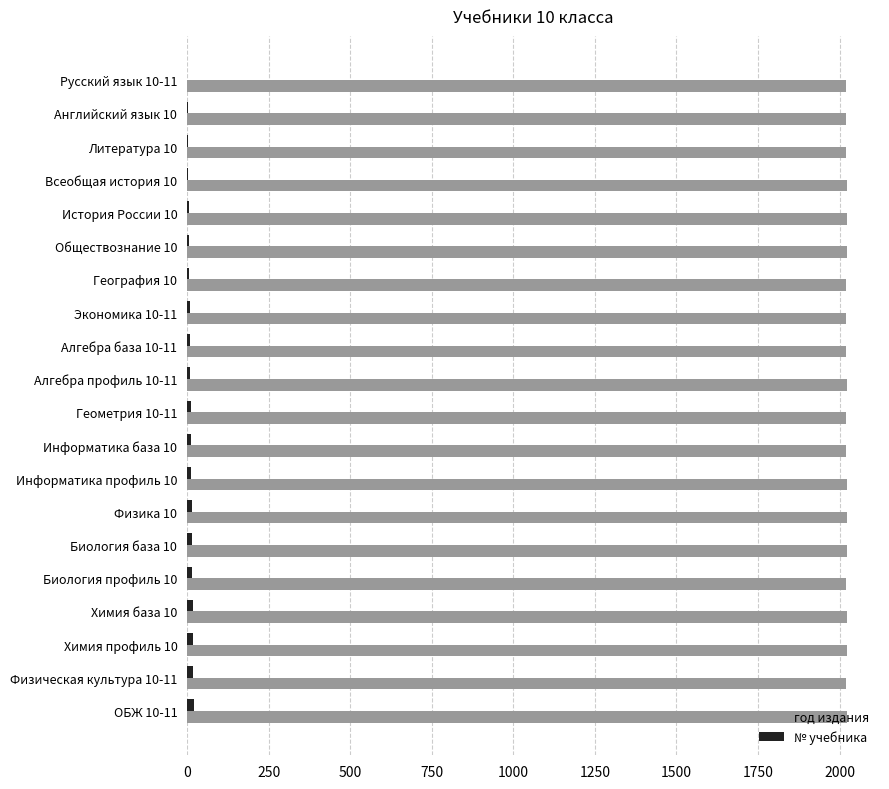

How many data points does each series have?

20